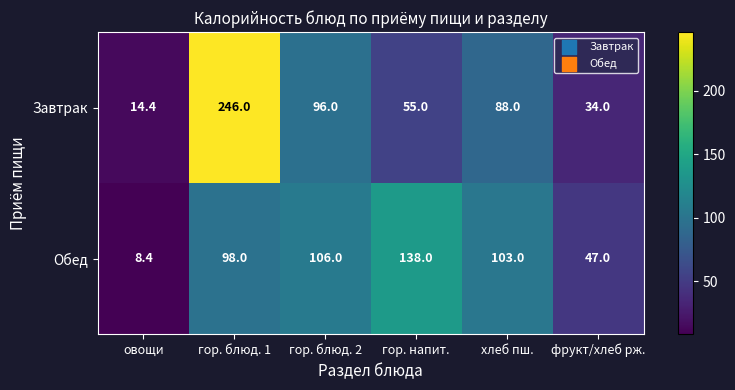

What is the greatest value displayed?

246.0